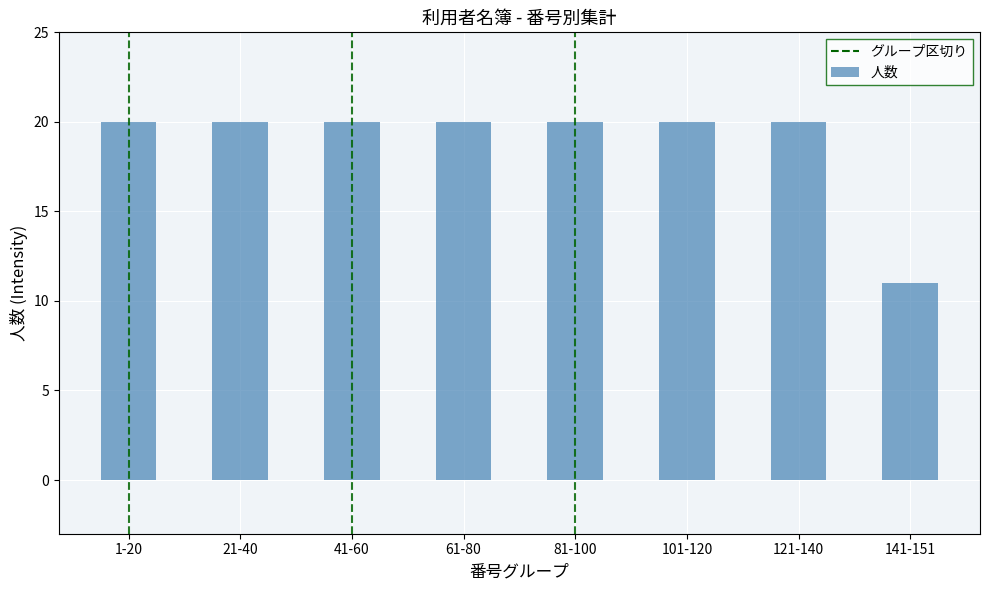

How many bars are there in total?

8